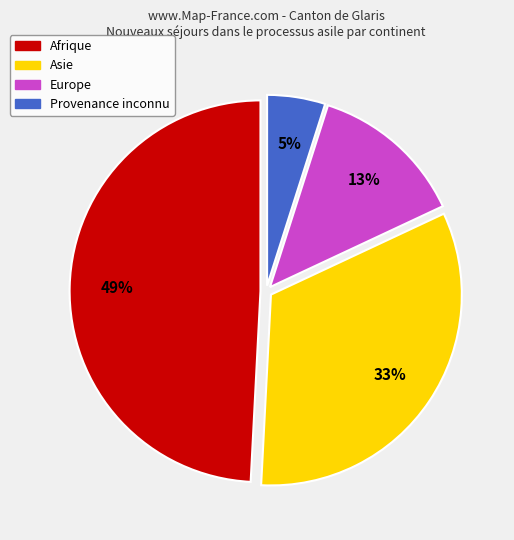

The Asie slice represents 33% of the pie. True or false?

True